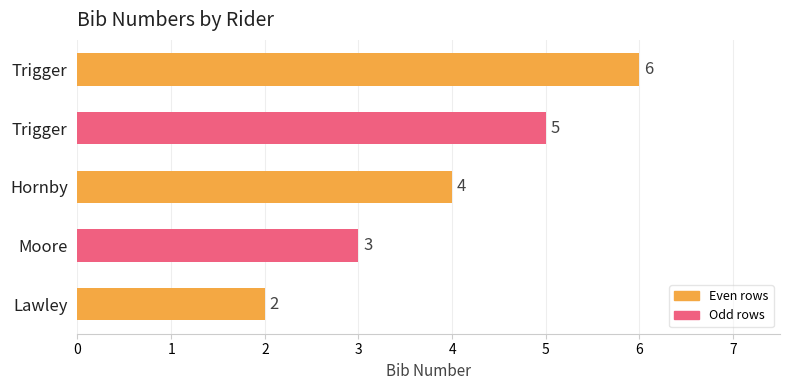

Does the chart contain any negative values?

No